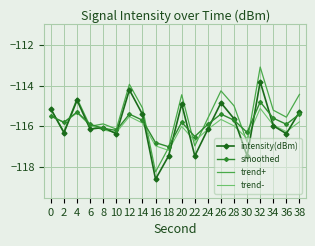

Which series has the widest spread of values?

trend+